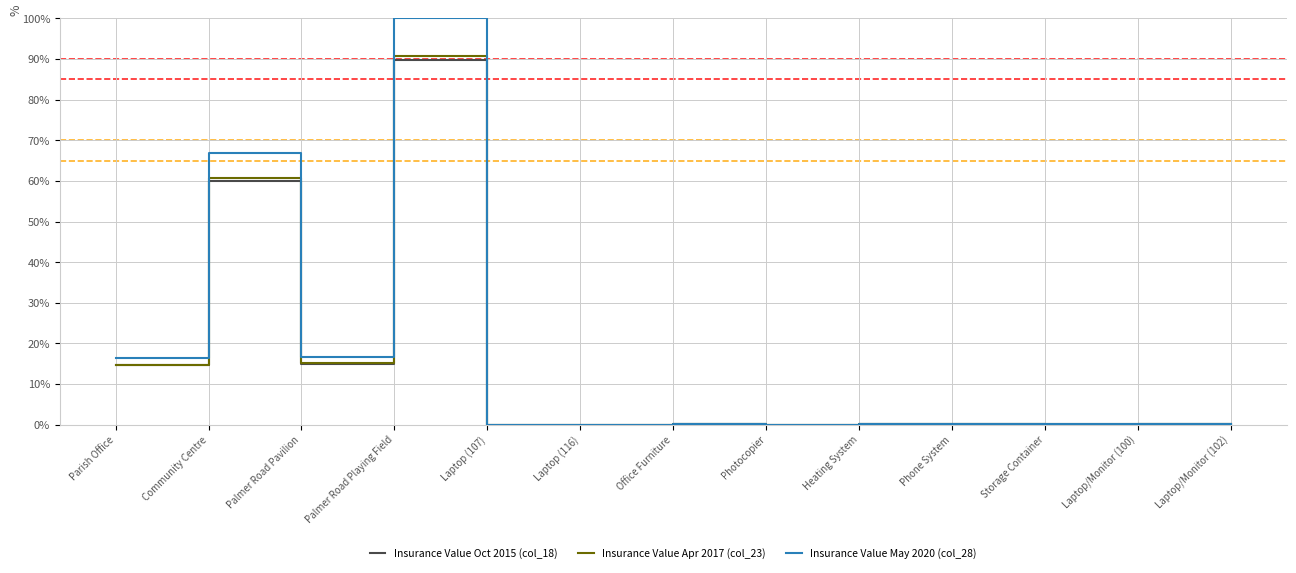

At how many categories does at least one series exceed 71?

1